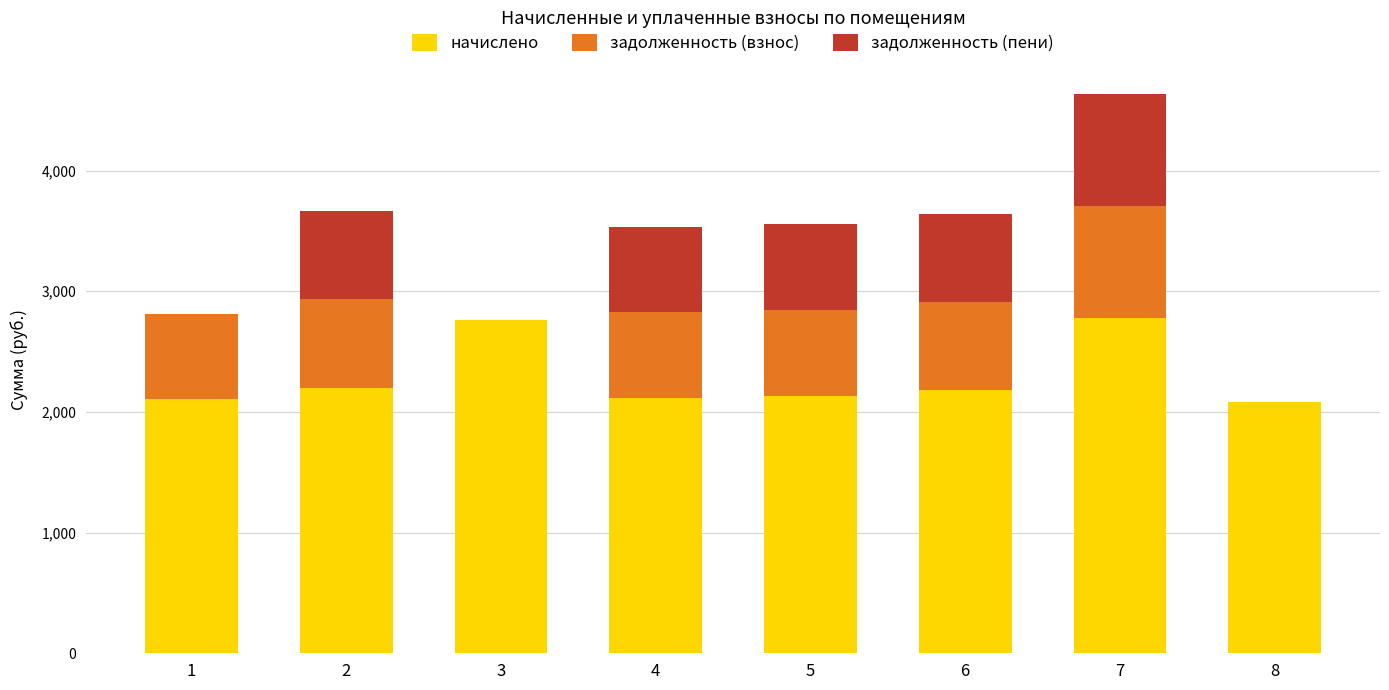

How many data points in начислено are above 2181?

4